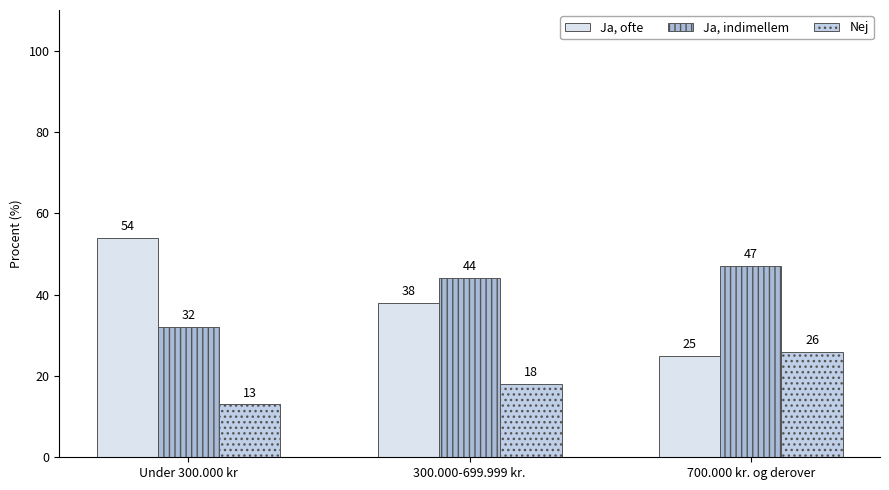

Are the bars grouped side by side (vs. stacked)?

Yes